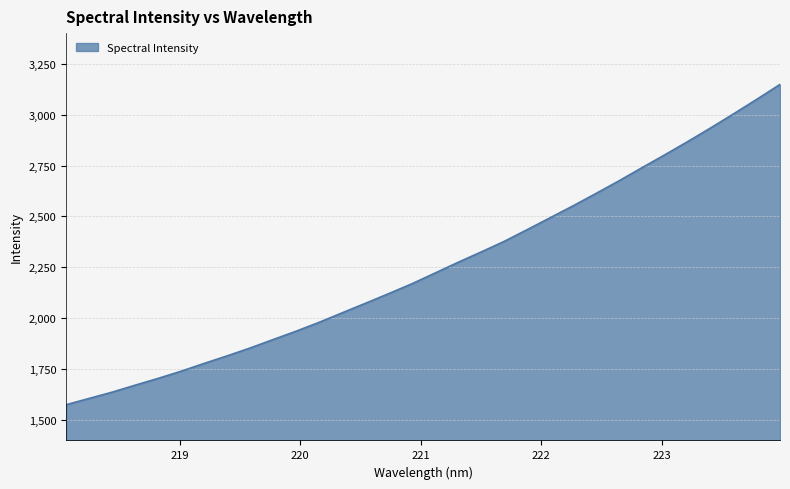

What is the difference between the maximum and minimum values?

1572.8